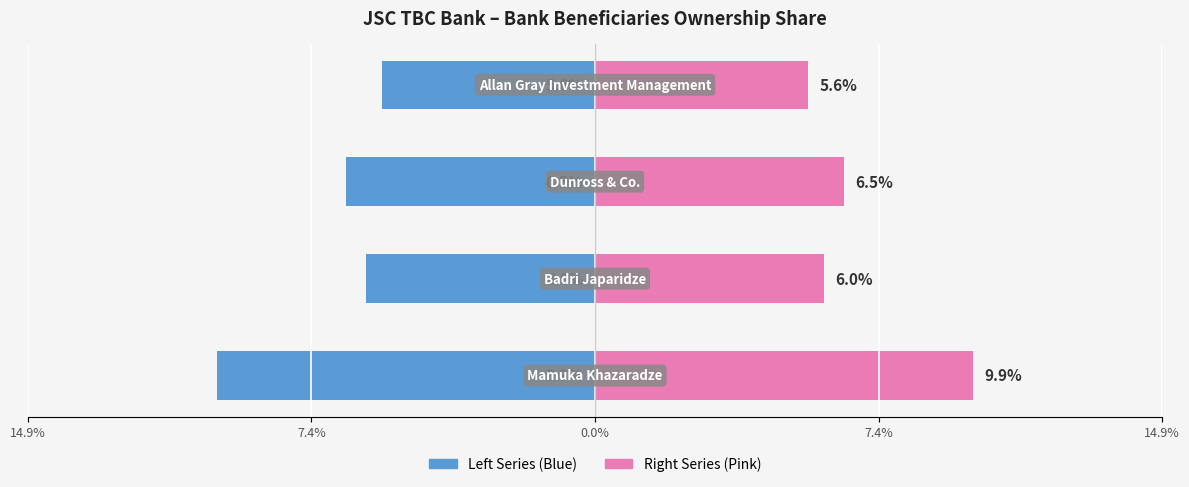

What is the average value of the Ownership (Left) series?

-7.0